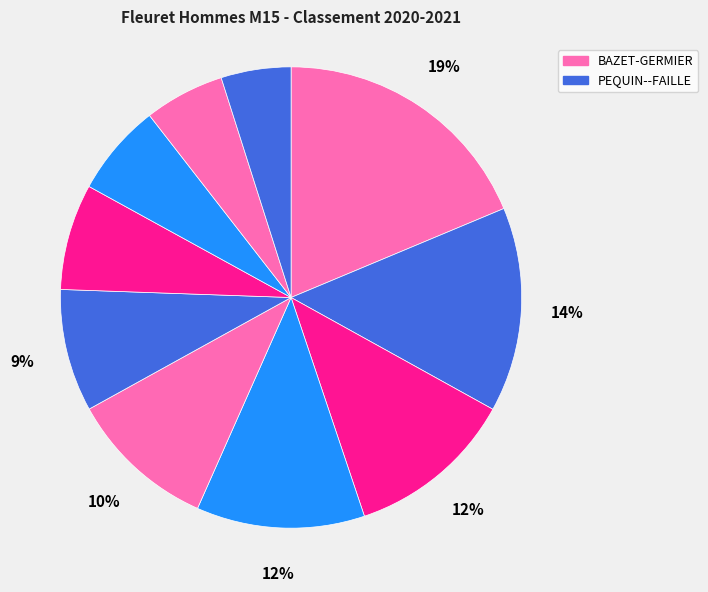

How many slices are in this pie chart?

10